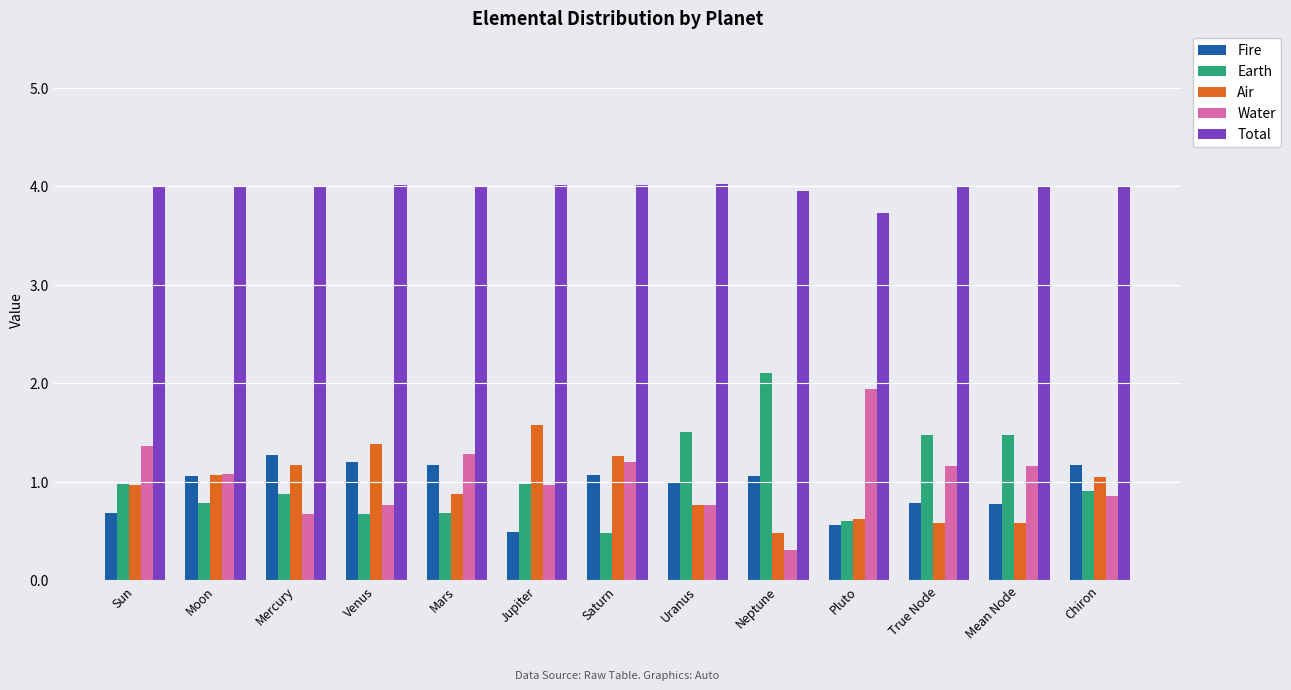

Are the bars horizontal?

No